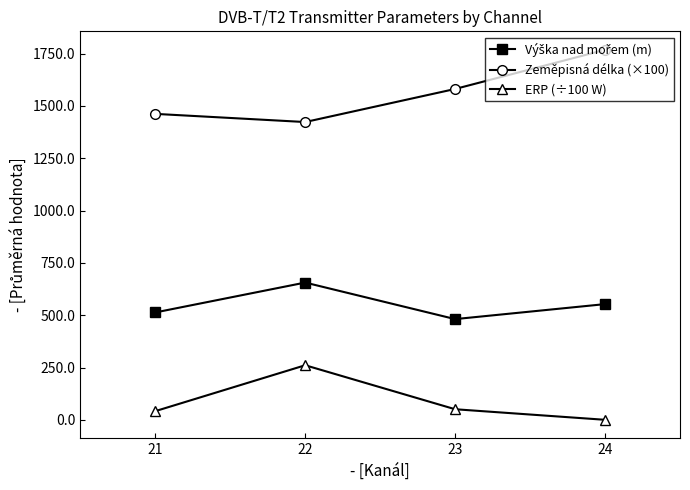

Which series has the largest total across all categories?

Zeměpisná délka (×100)